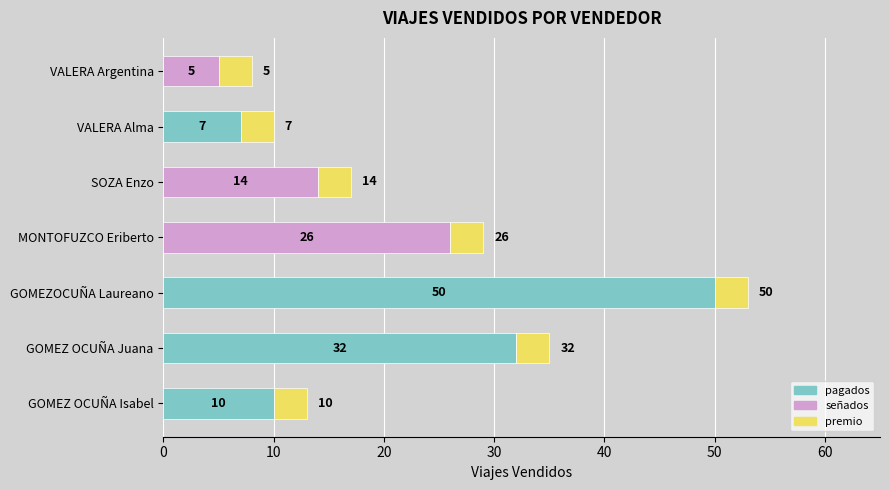

At which category is the sum across all series the highest?

GOMEZOCUÑA Laureano